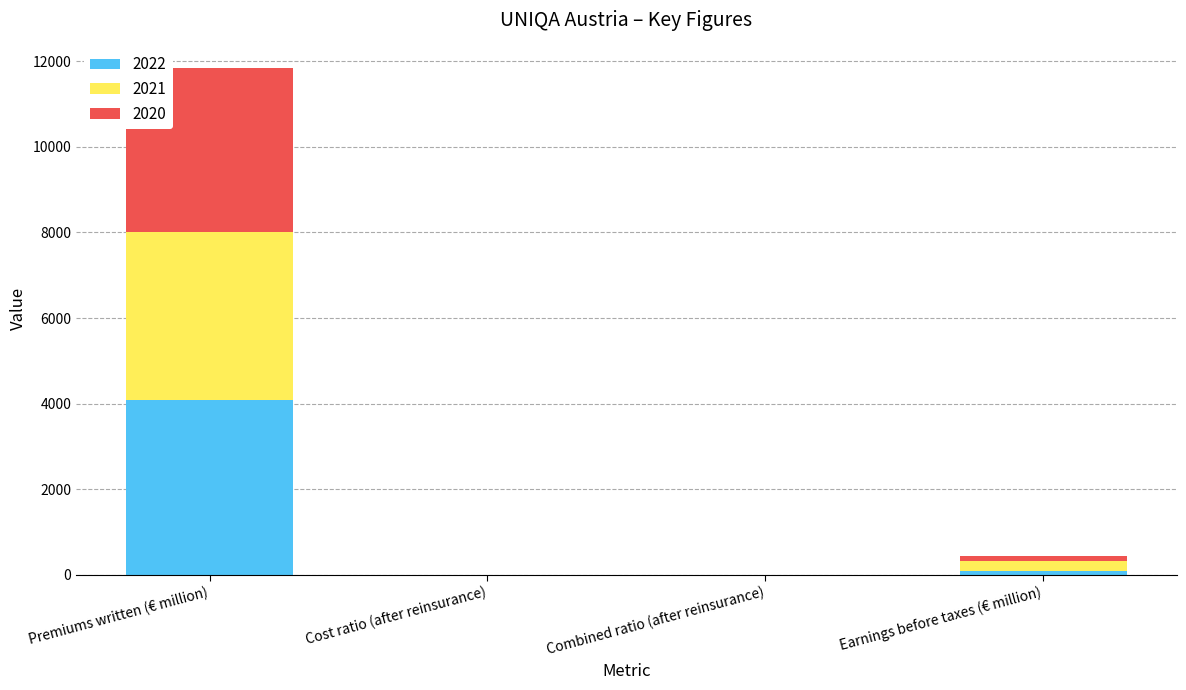

Are the bars horizontal?

No